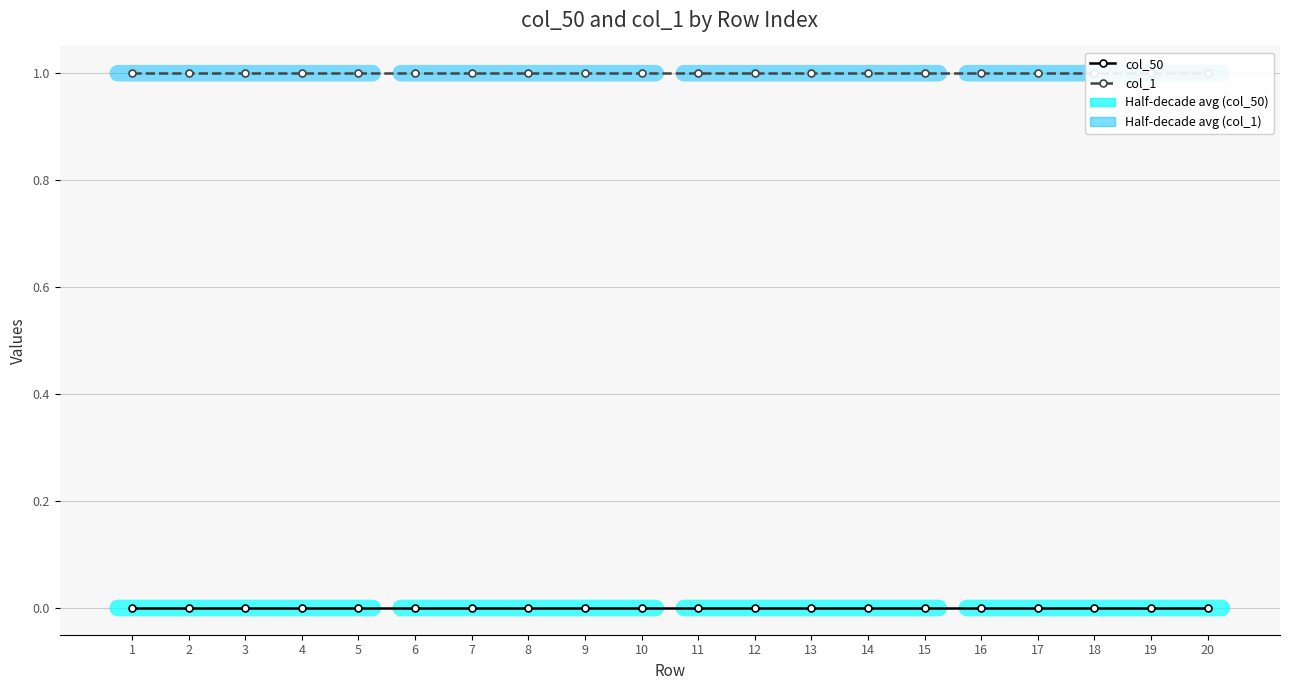

True or false: col_1 has a value of 1 at 12.

False